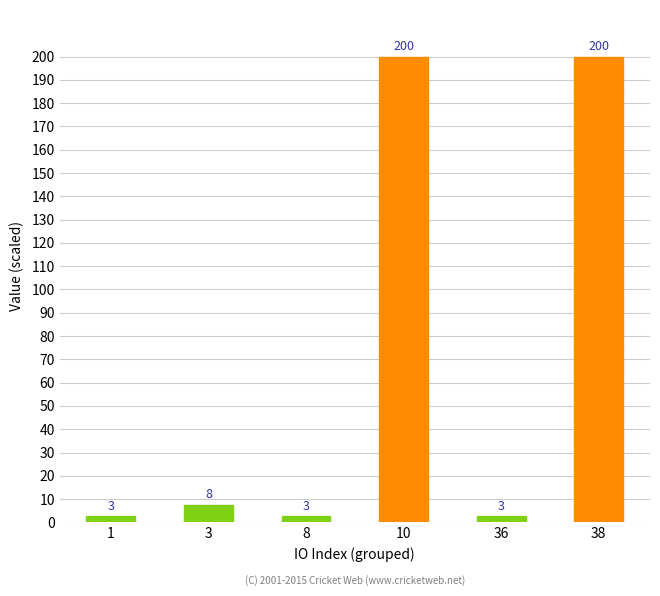

Rank the categories by value from lowest to highest.

1, 8, 36, 3, 10, 38